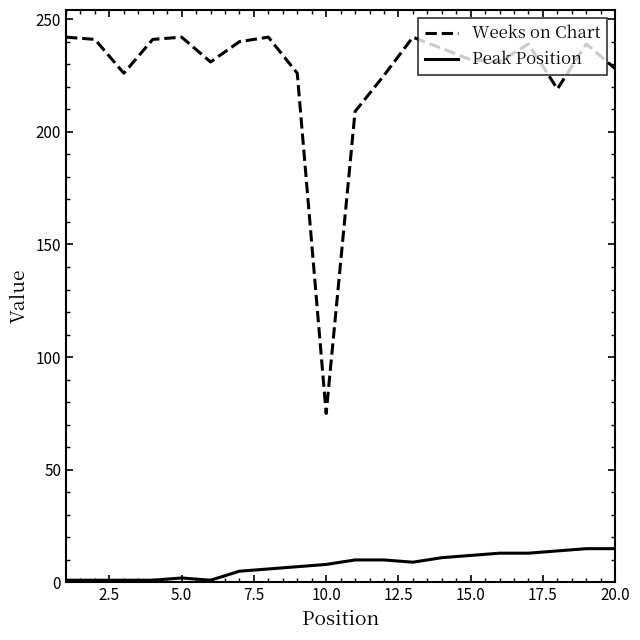

Which series has the largest total across all categories?

Weeks on Chart